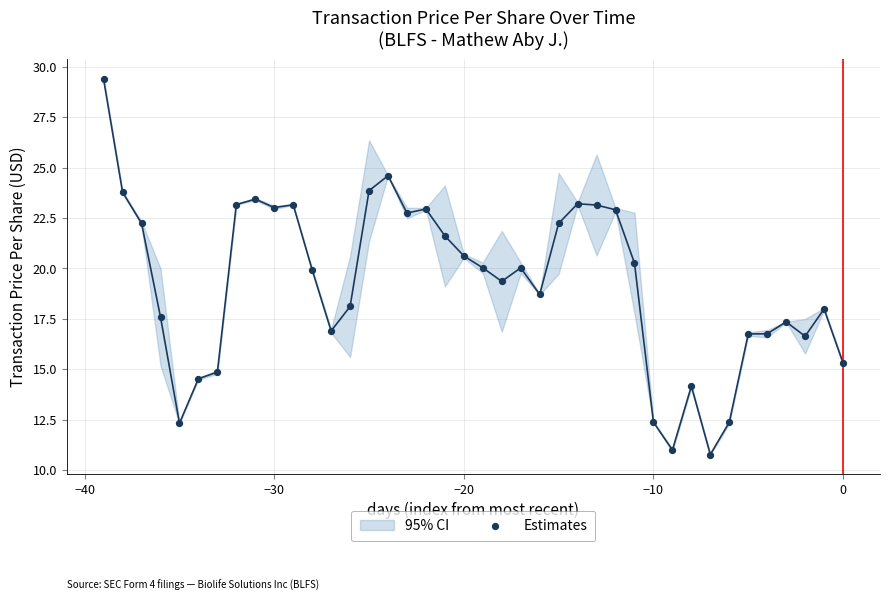

What is the range of Y values (max minus min)?

18.6